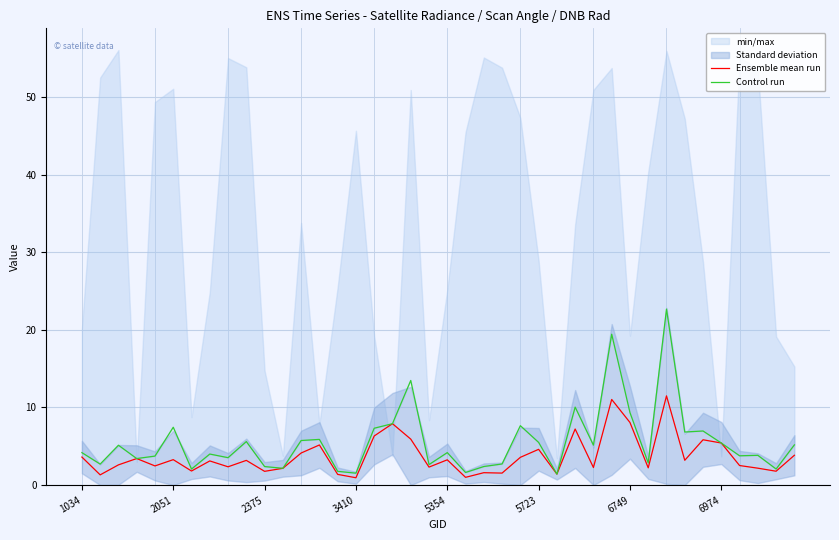

At how many categories does at least one series exceed 13?

3